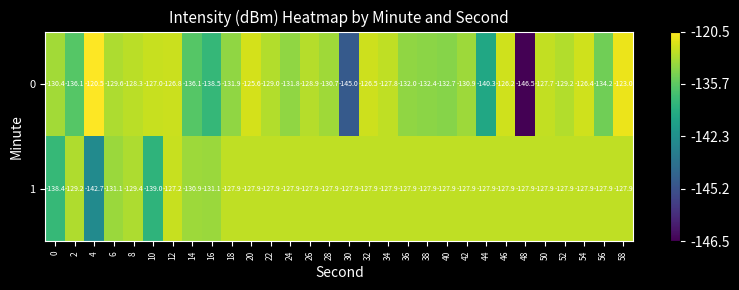

How many categories are shown in the chart?

30